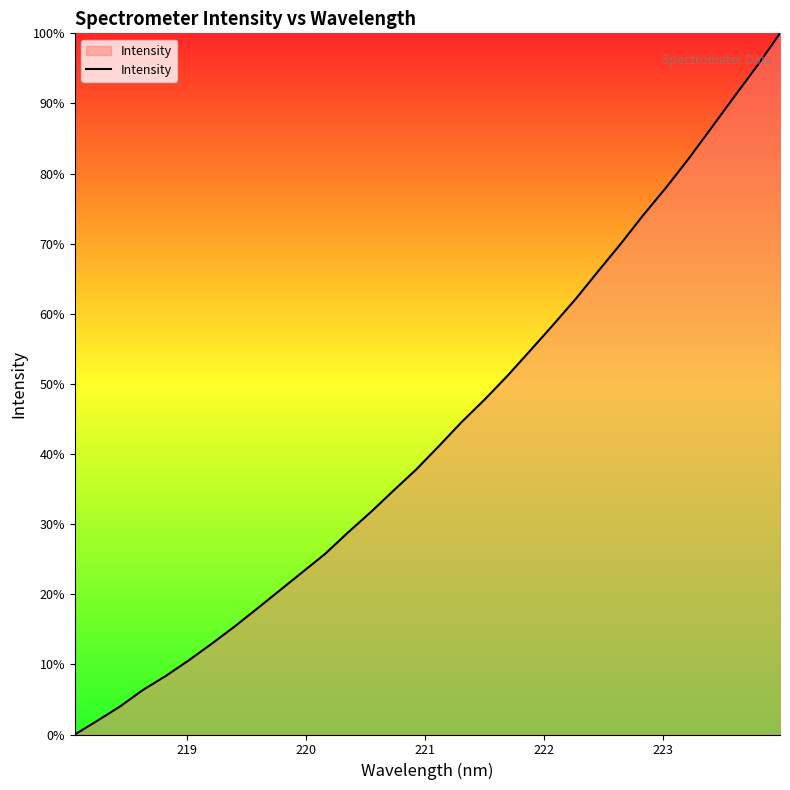

Reading left to right, extract all data points from this chart.

1311.2	1334.9	1359.5	1387.5	1411.4	1437.9	1466.0	1495.2	1526.1	1557.5	1588.8	1620.2	1656.6	1691.4	1728.2	1764.3	1804.5	1845.6	1883.6	1924.0	1967.1	2010.7	2055.3	2103.2	2150.4	2199.9	2246.8	2296.6	2349.3	2402.2	2454.5	2509.9